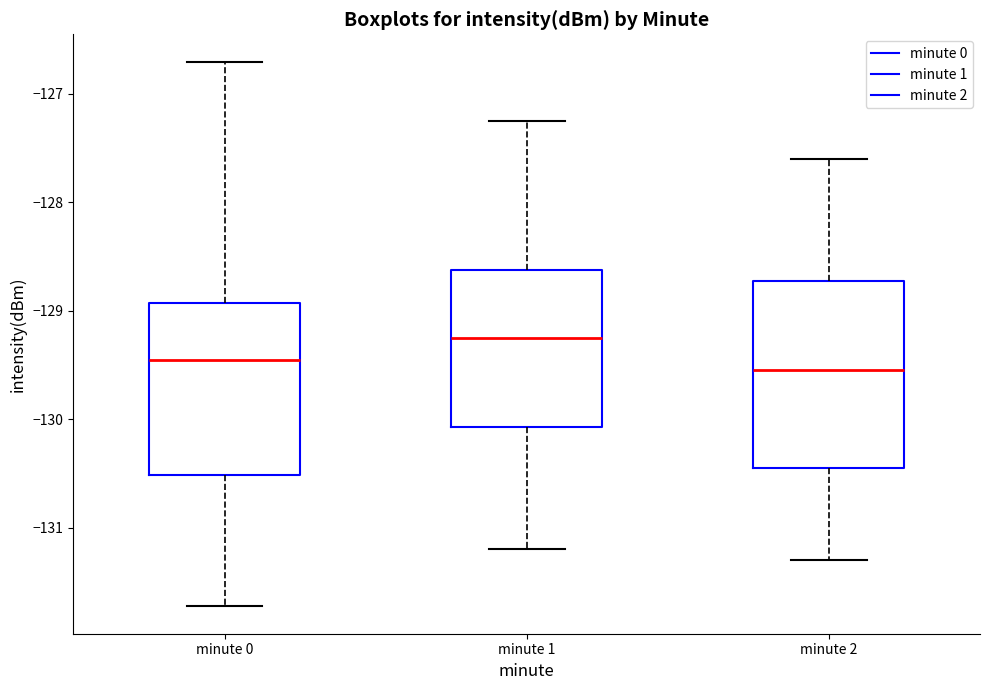

Reading left to right, read every box against the y-axis: the position of its median line, the range the box covers, and the ends of its whiskers. The values are not printed on the chart, so give them approximately, as read against the axis.

minute 0: median -129.5, box -130.5 to -128.9, whiskers -131.7 to -126.7
minute 1: median -129.2, box -130.1 to -128.6, whiskers -131.2 to -127.2
minute 2: median -129.5, box -130.4 to -128.7, whiskers -131.3 to -127.6